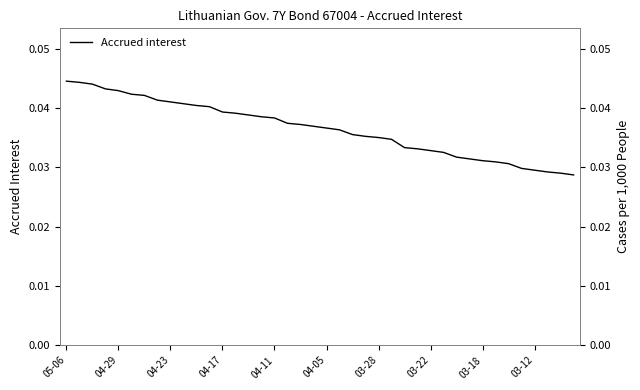

True or false: the data shows 0.0 at 04-05.

False